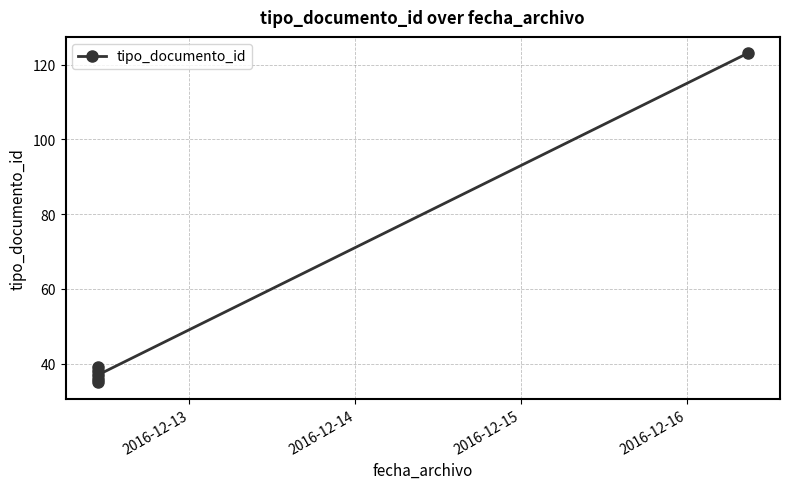

Which category has the lowest value across all series?

2016-12-13